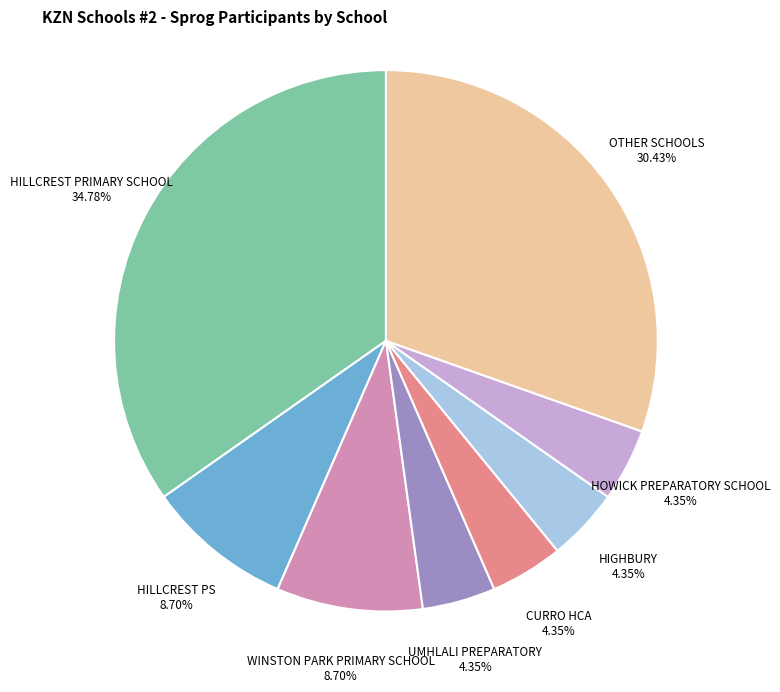

How many slices are in this pie chart?

8